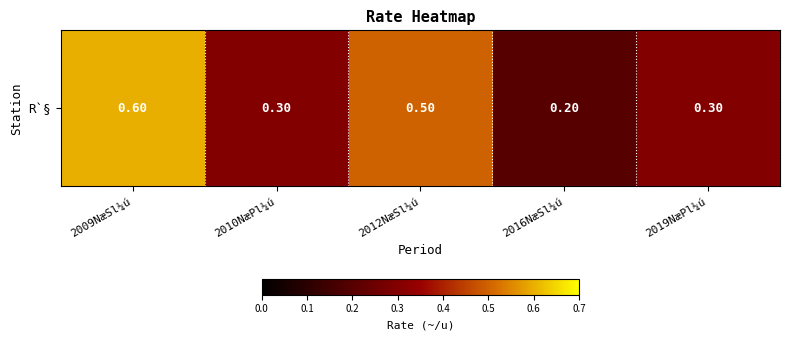

The value at 2012NæSl¼ú is 0.5. True or false?

True